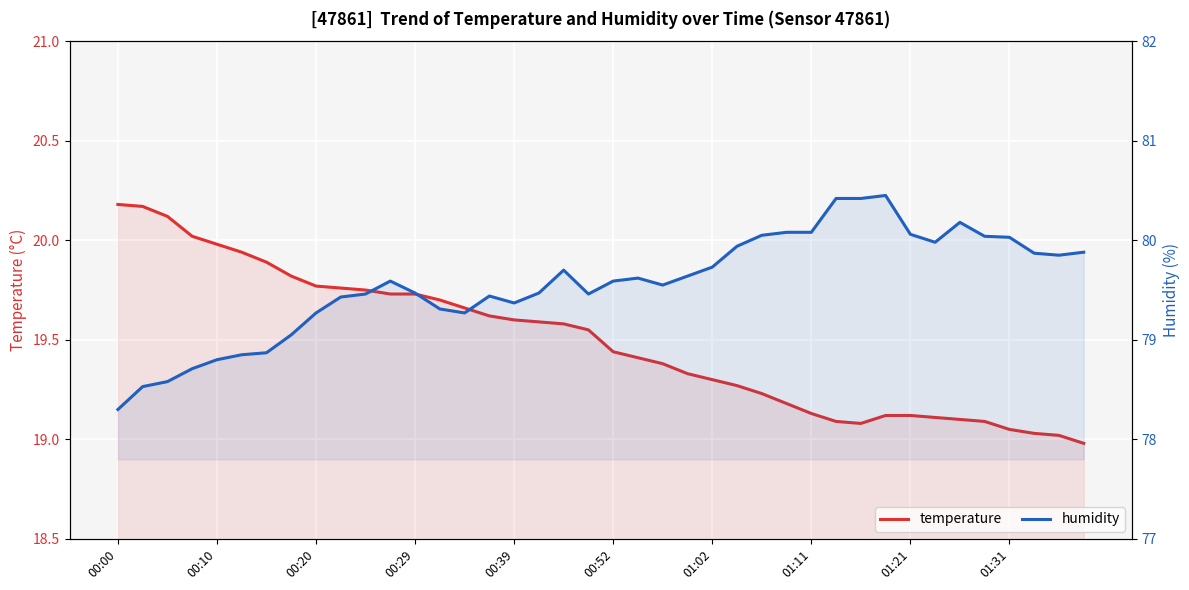

Reading left to right, list all the values displayed in this chart.

temperature: 20.2	20.2	20.1	20.0	20.0	19.9	19.9	19.8	19.8	19.8	19.8	19.7	19.7	19.7	19.7	19.6	19.6	19.6	19.6	19.6	19.4	19.4	19.4	19.3	19.3	19.3	19.2	19.2	19.1	19.1	19.1	19.1	19.1	19.1	19.1	19.1	19.1	19.0	19.0	19.0
humidity: 78.3	78.5	78.6	78.7	78.8	78.8	78.9	79.0	79.3	79.4	79.5	79.6	79.5	79.3	79.3	79.4	79.4	79.5	79.7	79.5	79.6	79.6	79.5	79.6	79.7	79.9	80.0	80.1	80.1	80.4	80.4	80.5	80.1	80.0	80.2	80.0	80.0	79.9	79.8	79.9